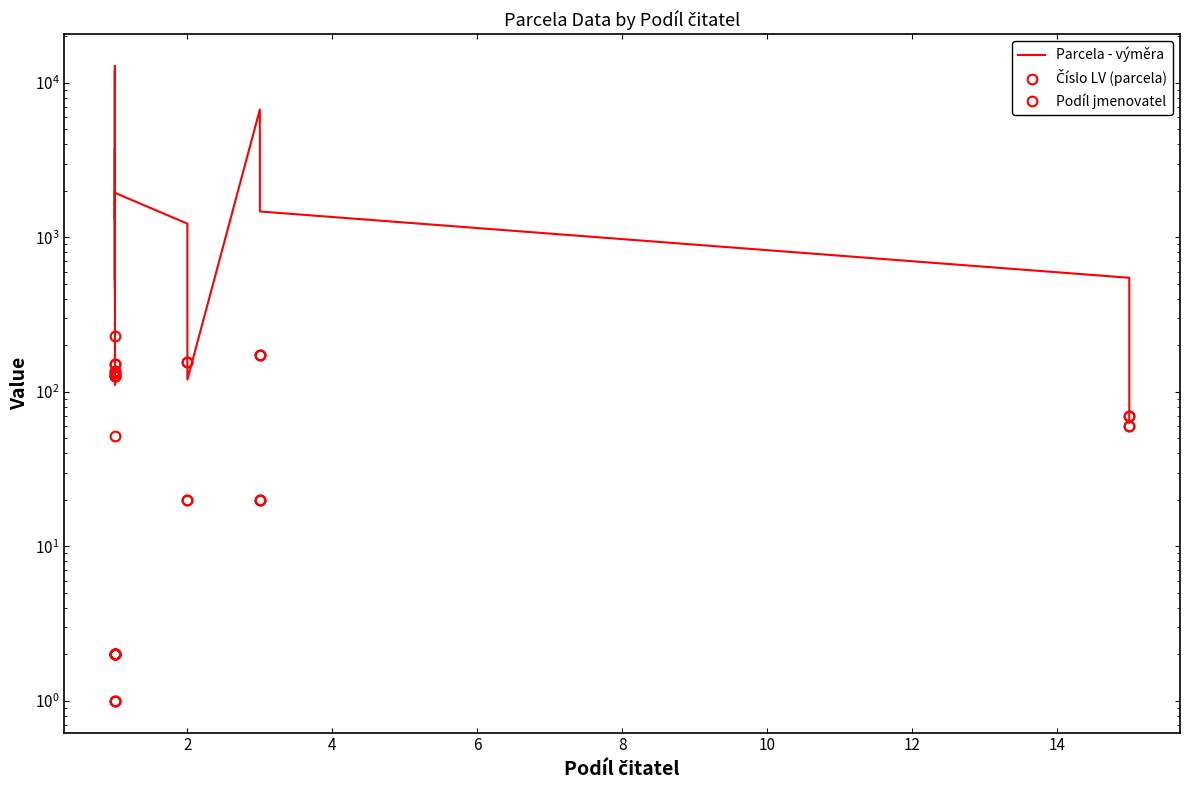

How many lines are shown in the chart?

3